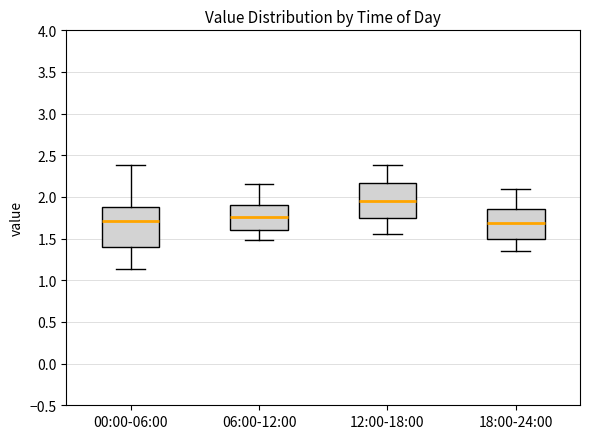

Reading left to right, transcribe this box plot: for each box, give where its median line is, the range the box spans, and where its two whiskers end, as read against the y-axis. The values are not printed on the chart, so give them approximately, as read against the axis.

00:00-06:00: median 1.70, box 1.40 to 1.90, whiskers 1.15 to 2.40
06:00-12:00: median 1.75, box 1.60 to 1.90, whiskers 1.50 to 2.15
12:00-18:00: median 1.95, box 1.75 to 2.15, whiskers 1.55 to 2.40
18:00-24:00: median 1.70, box 1.50 to 1.85, whiskers 1.35 to 2.10